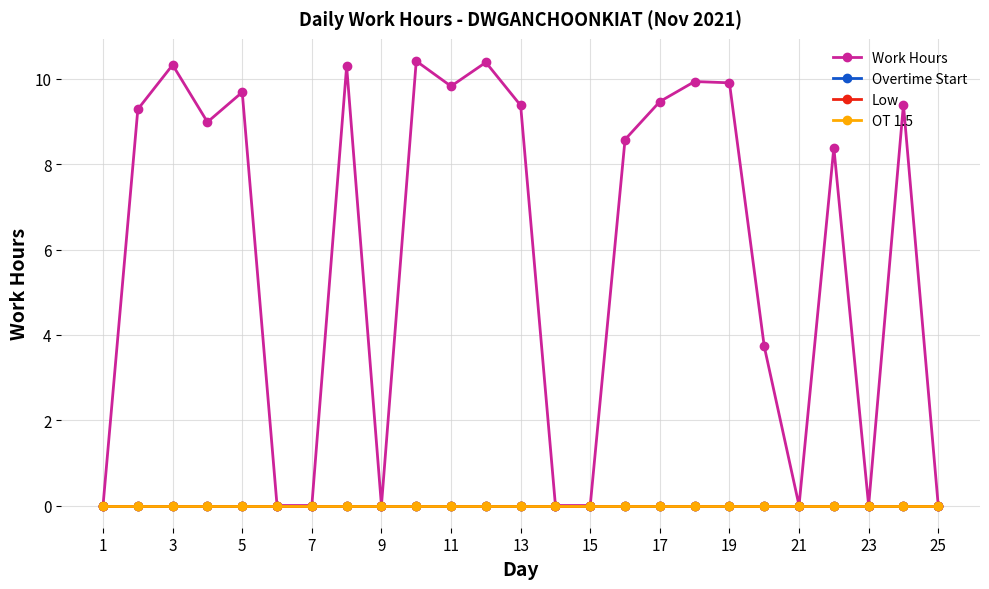

Does the chart have visible grid lines?

Yes